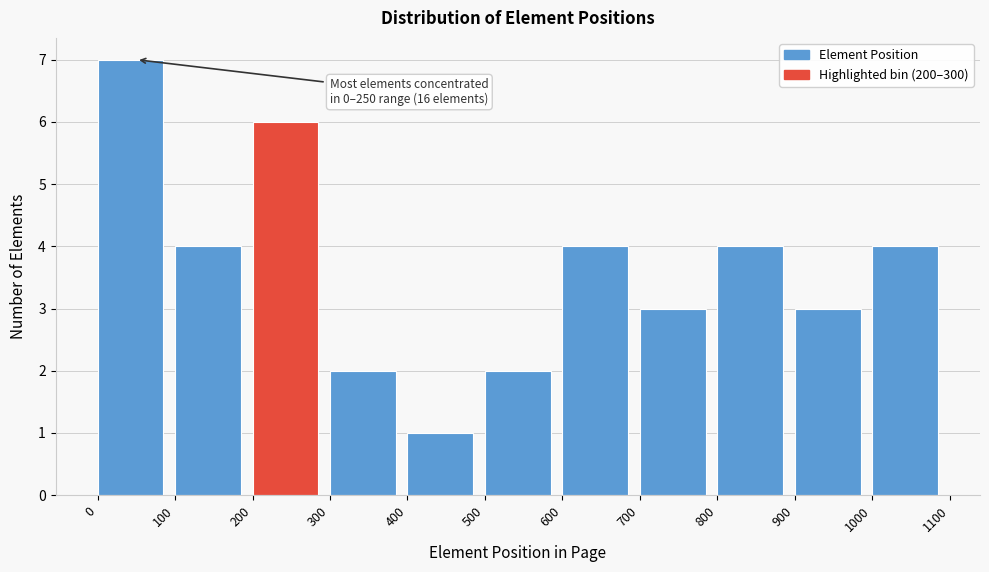

Over which range of the x-axis is the bar tallest?

0 to 100